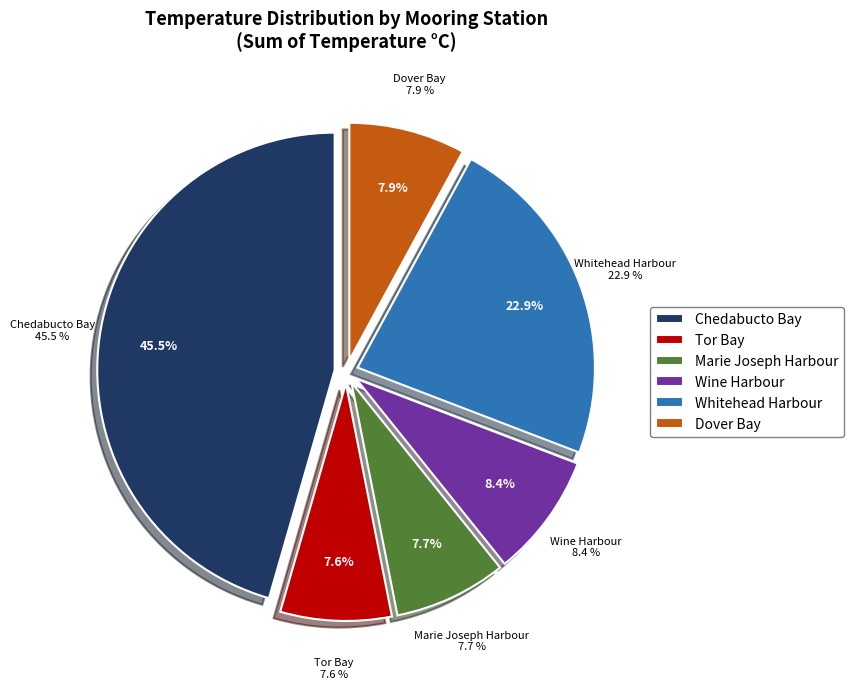

Does any single category account for the majority?

No